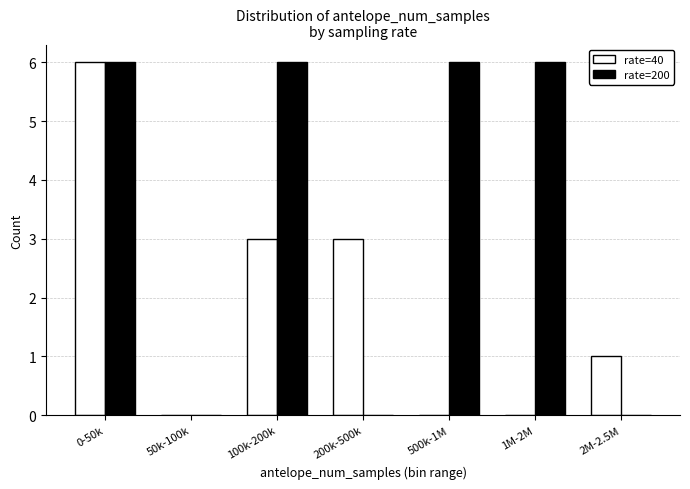

Reading right to left, extract all data points from this chart.

rate=40: 1	0	0	3	3	0	6
rate=200: 0	6	6	0	6	0	6